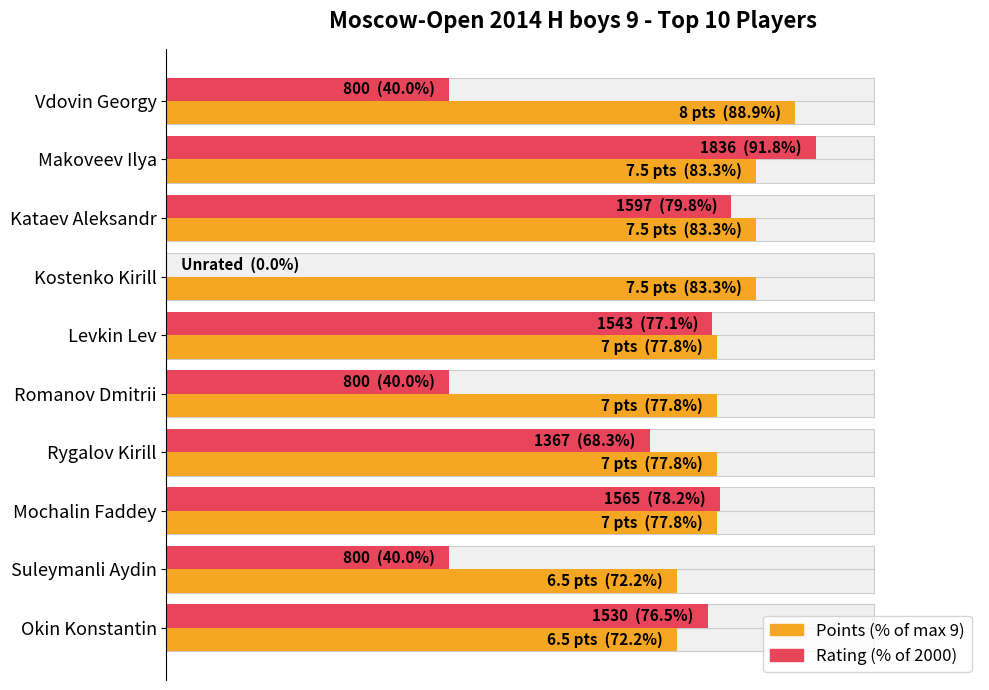

How many values in the Rating (% of 2000) series exceed 76?

5